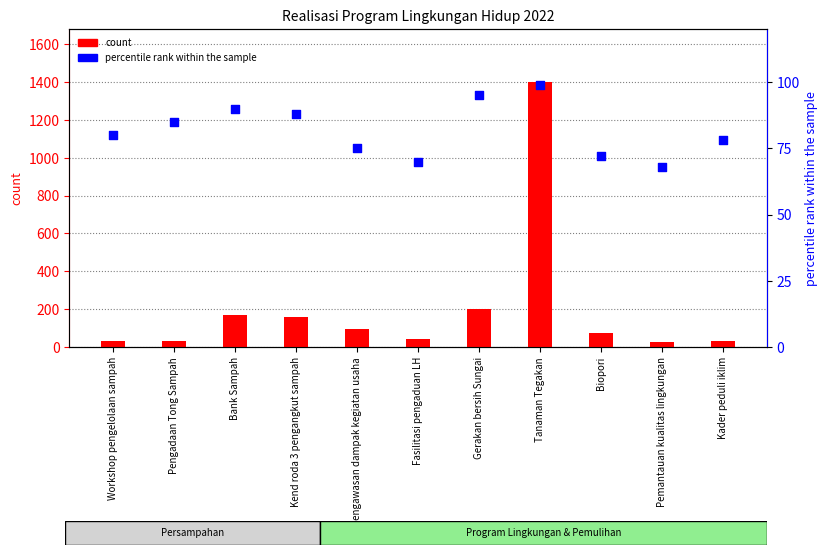

At which category is the sum across all series the highest?

Tanaman Tegakan